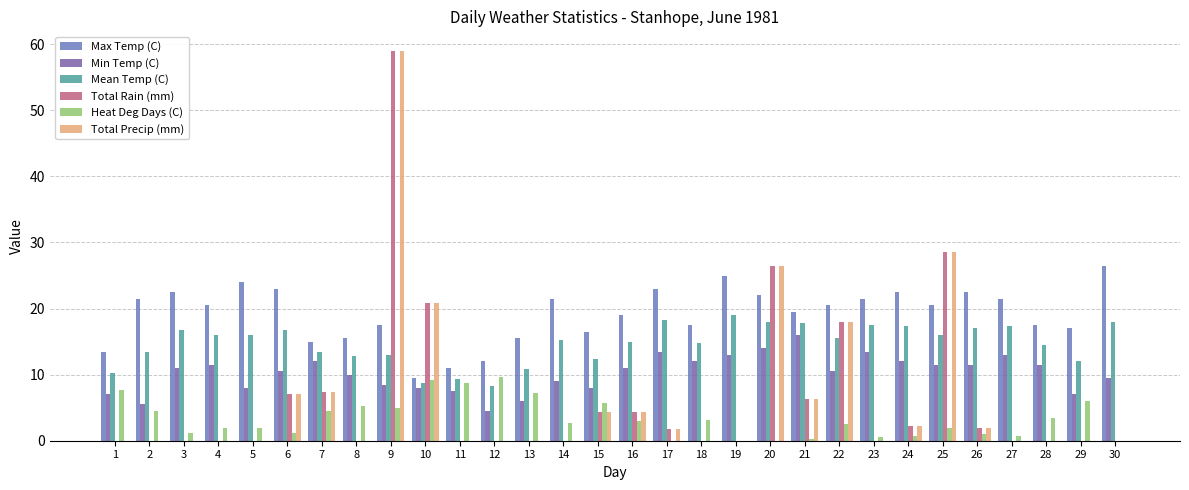

At which category does the chart reach its peak across all series?

9